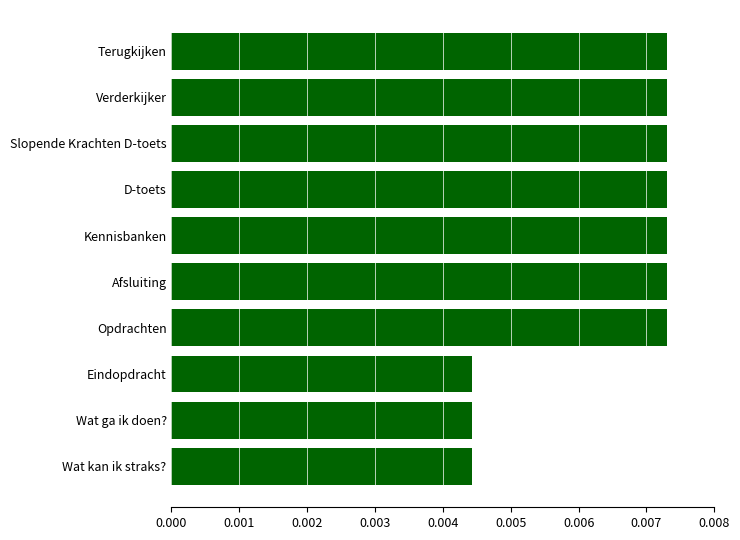

How many series are shown in this chart?

1